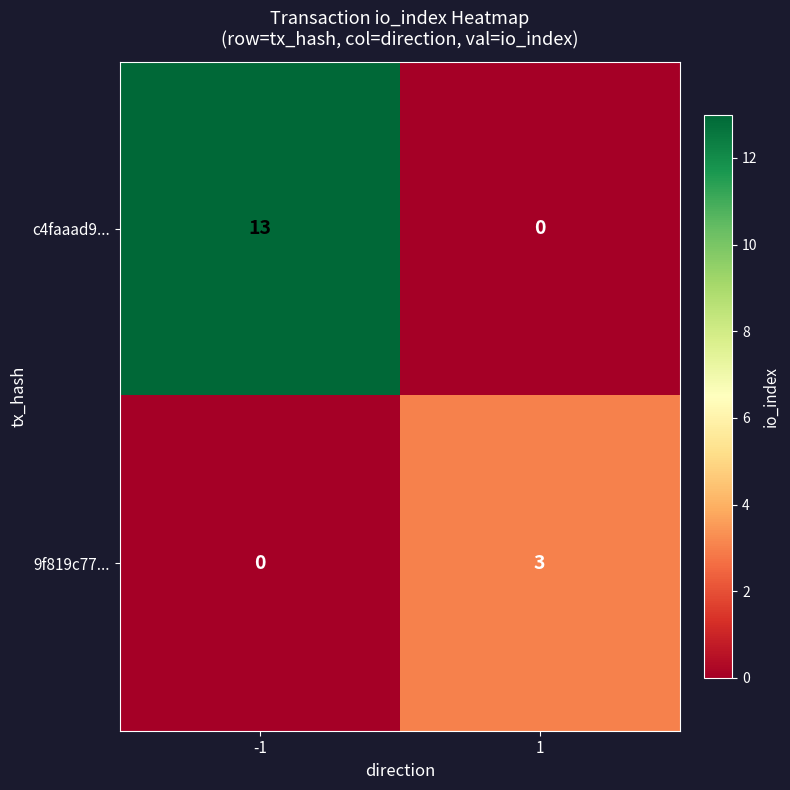

At -1, list the series in order from smallest to largest.

9f819c77..., c4faaad9...